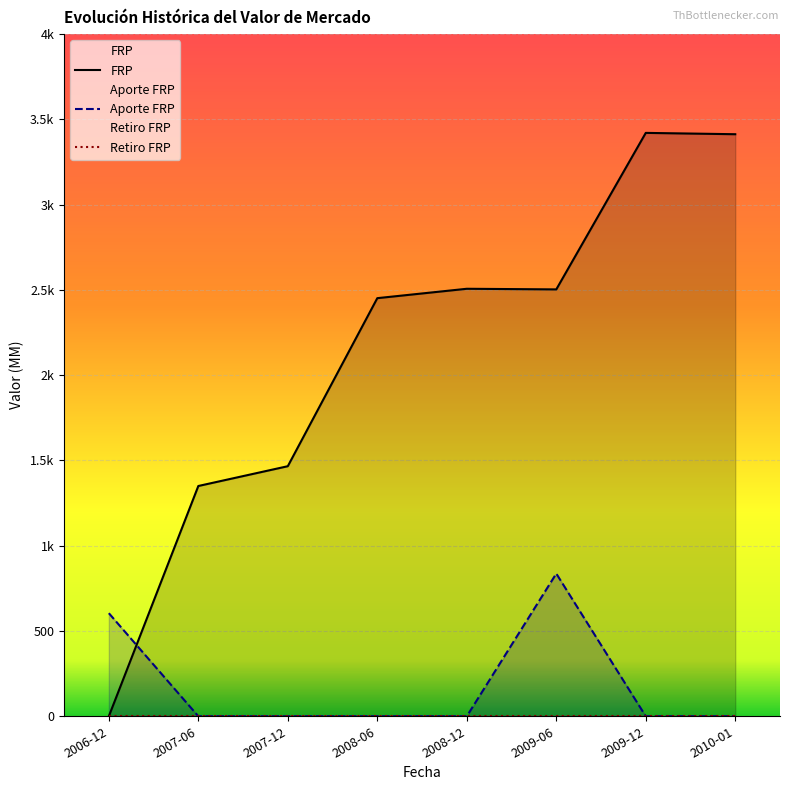

What is the label of the 4th point from the right?

2008-12